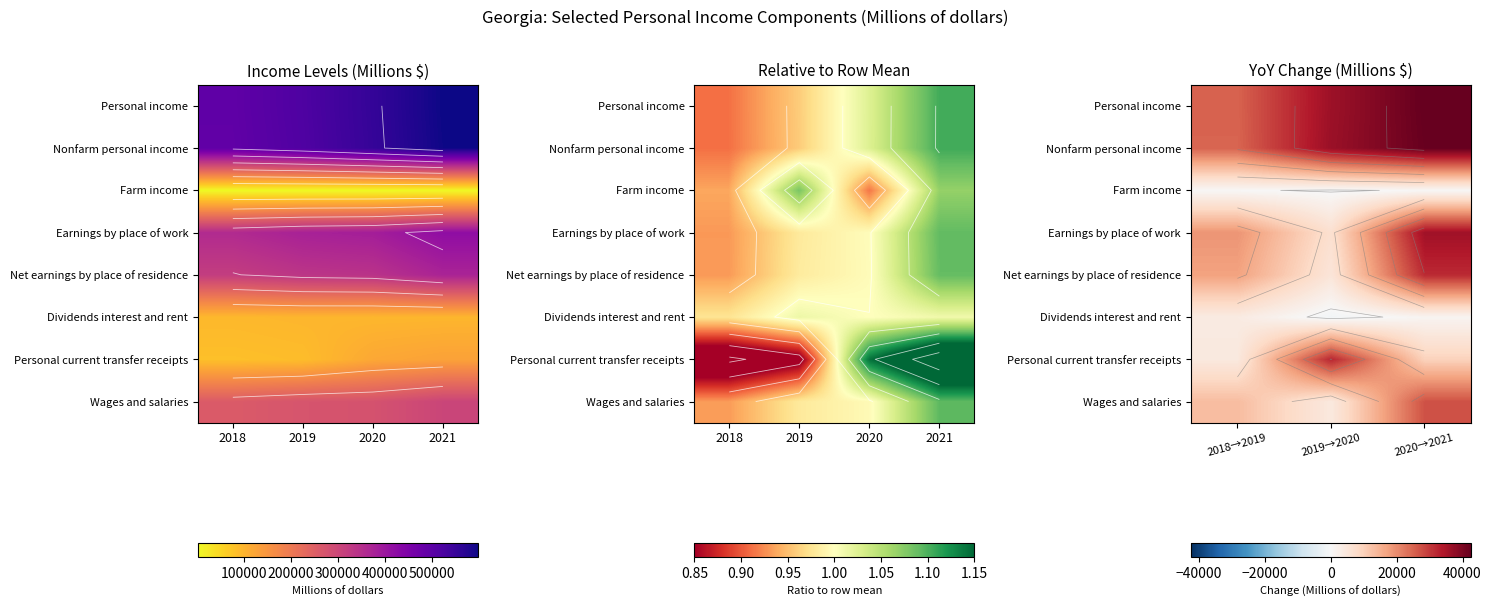

Rank the series at 2018→2019 from highest to lowest value.

Personal income, Nonfarm personal income, Earnings by place of work, Net earnings by place of residence, Wages and salaries, Personal current transfer receipts, Dividends interest and rent, Farm income